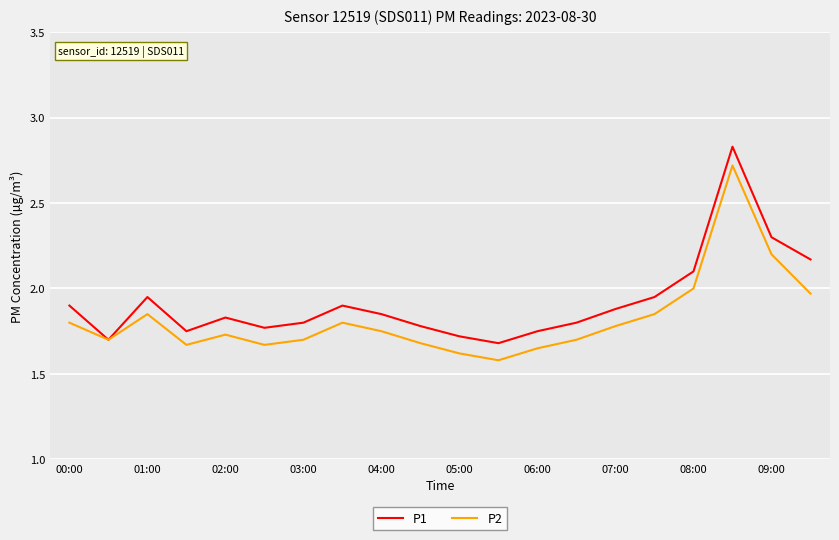

List the series in order of their peak value, lowest first.

P2, P1